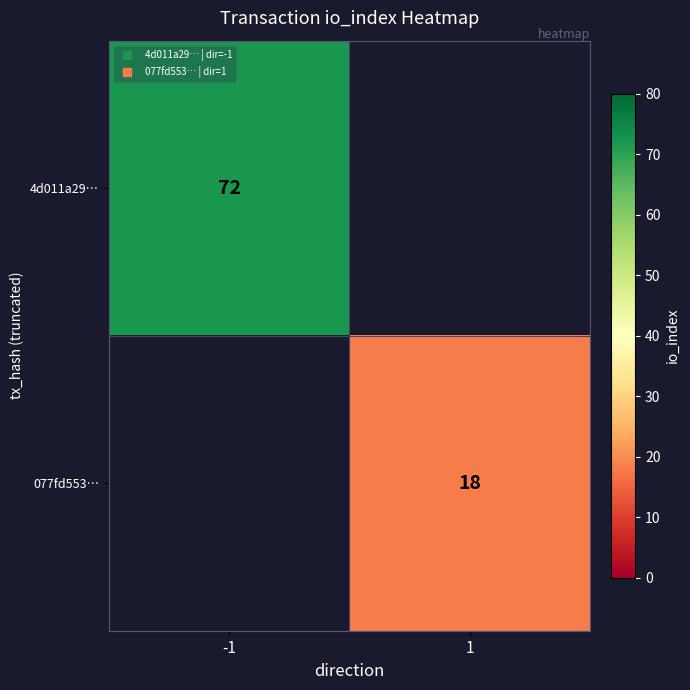

At how many categories does at least one series exceed 59?

1